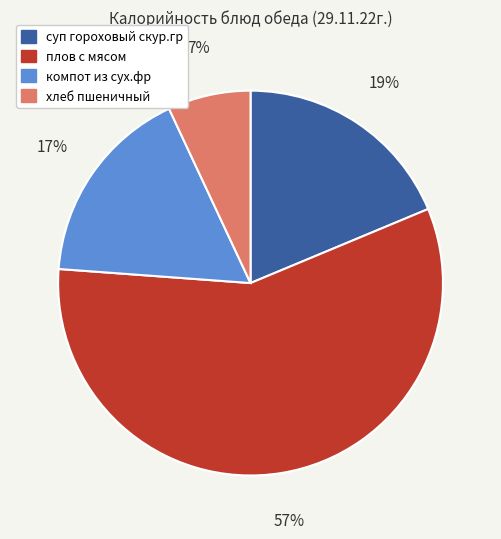

How many segments does this pie chart have?

4